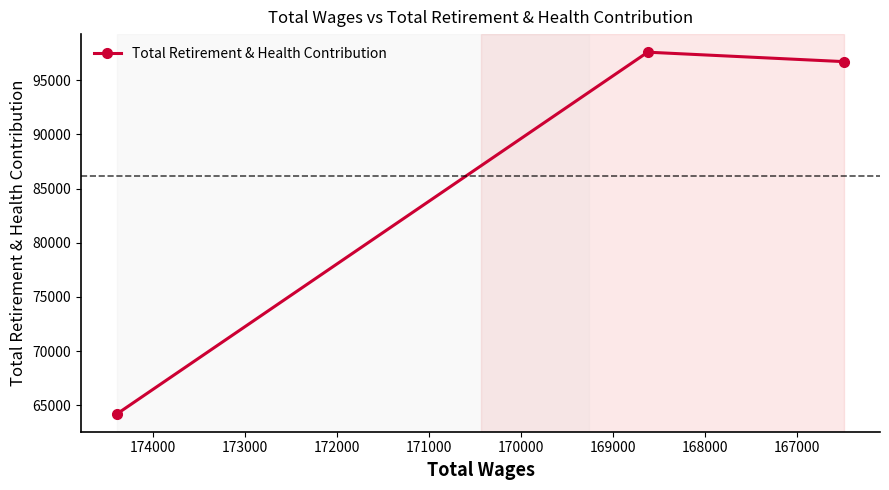

What is the sum of all values?

258549